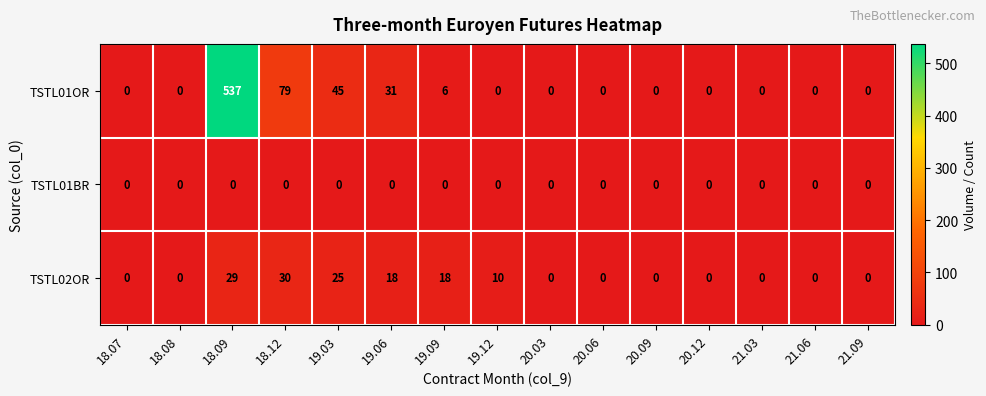

Which label corresponds to the largest value in the chart?

18.09